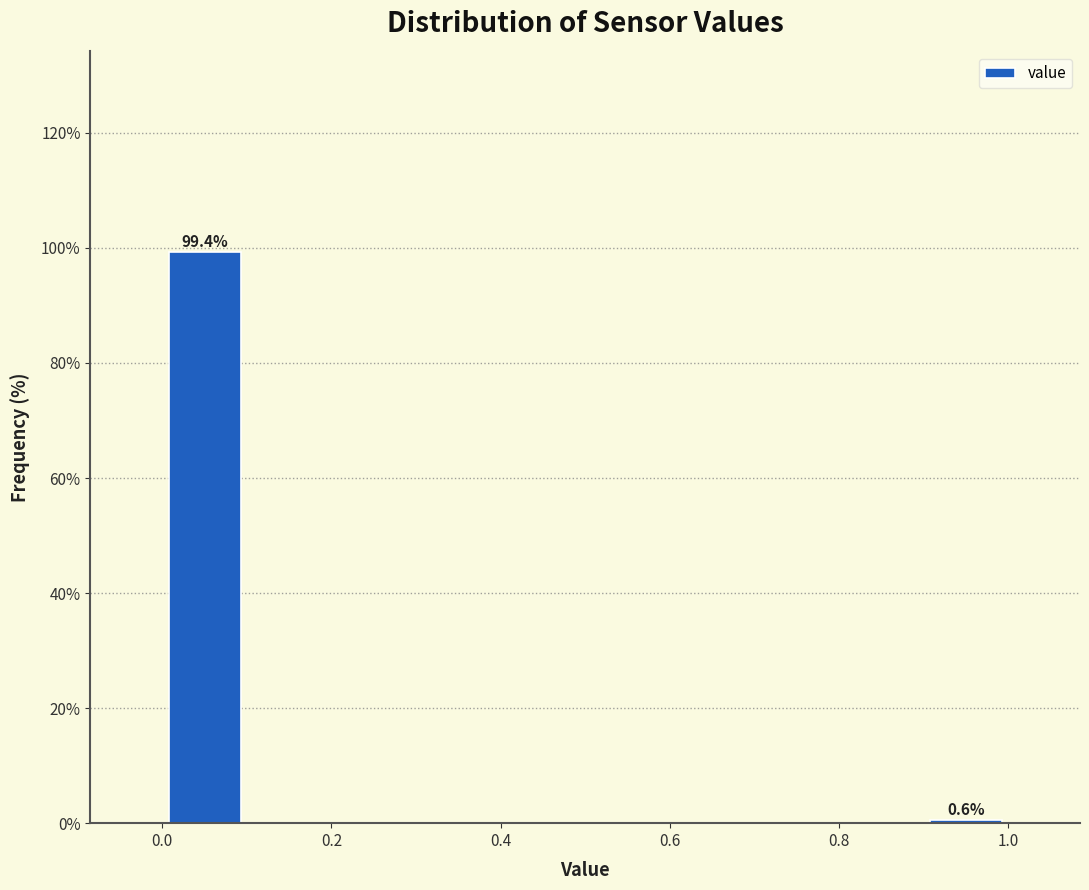

Over which range of the x-axis is the bar tallest?

0.0 to 0.1